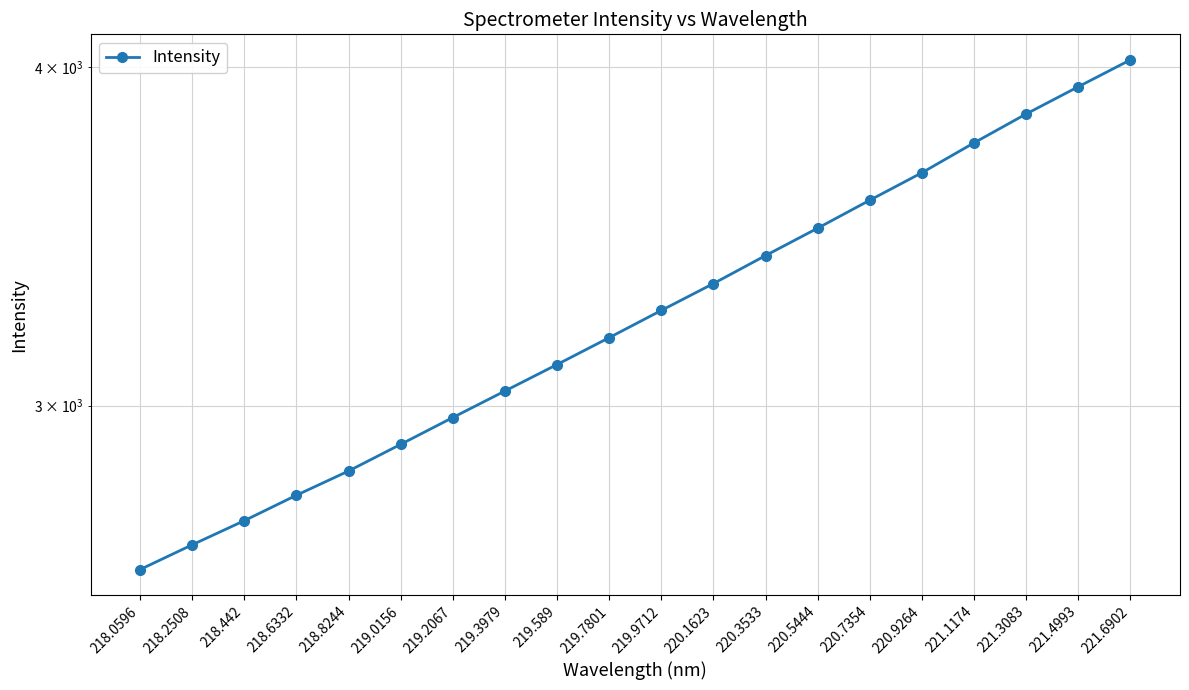

Where is the data nearest to the value 3317?

220.1623